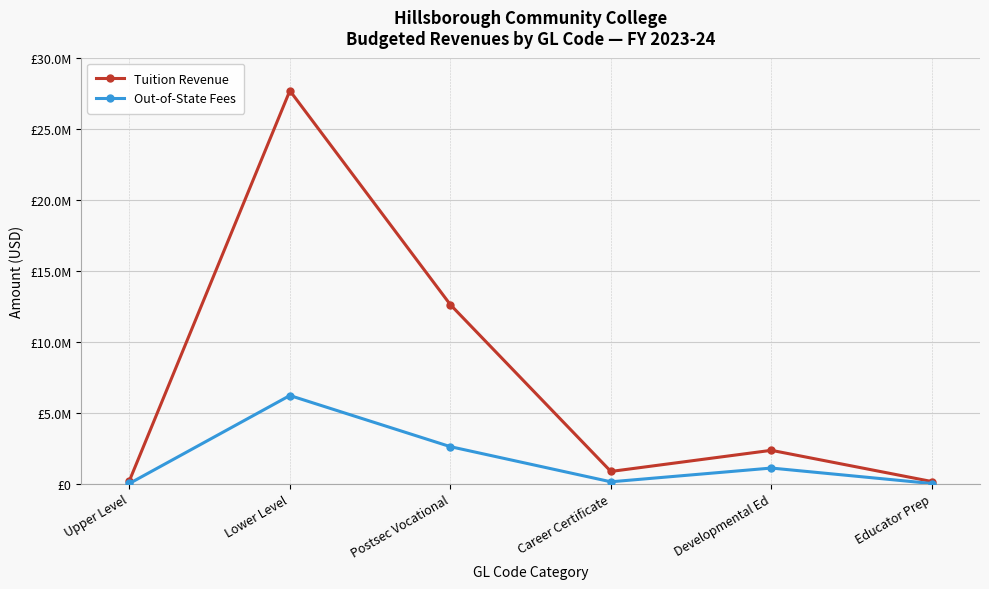

Is it true that Out-of-State Fees equals 513830 at Developmental Ed?

False